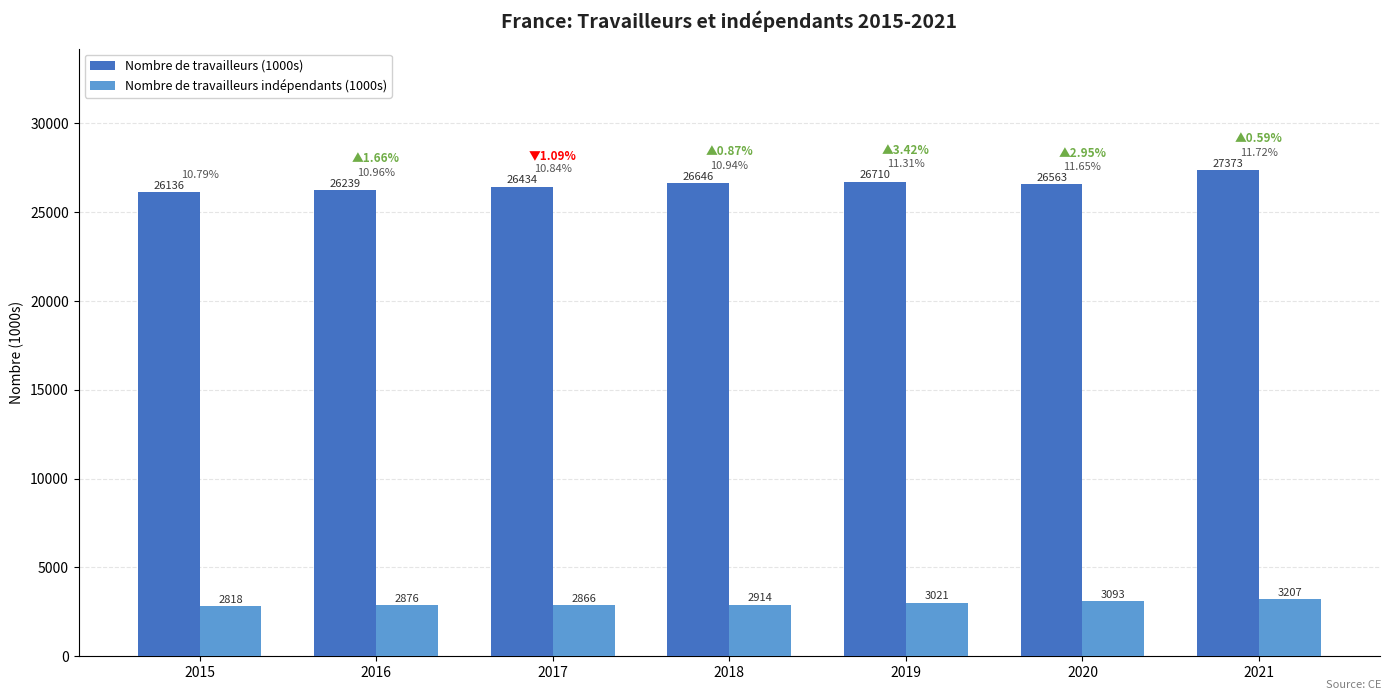

What is the difference between the maximum and second lowest values in the Nombre de travailleurs indépendants (1000s) series?

340.3